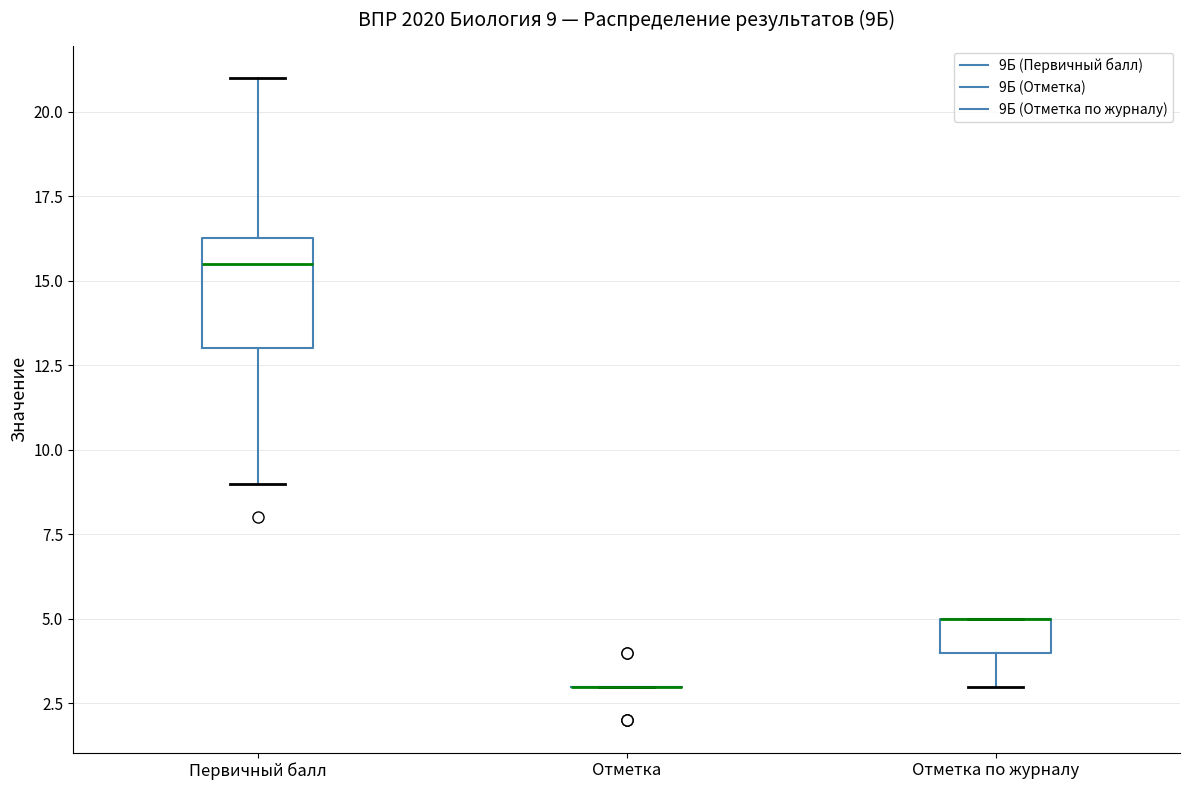

Comparing the boxes themselves (not the whiskers), which one is the tallest?

Первичный балл